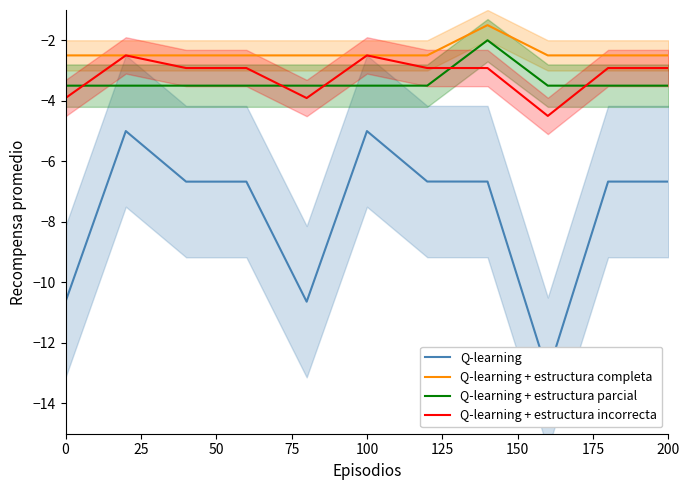

How many lines are shown in the chart?

4